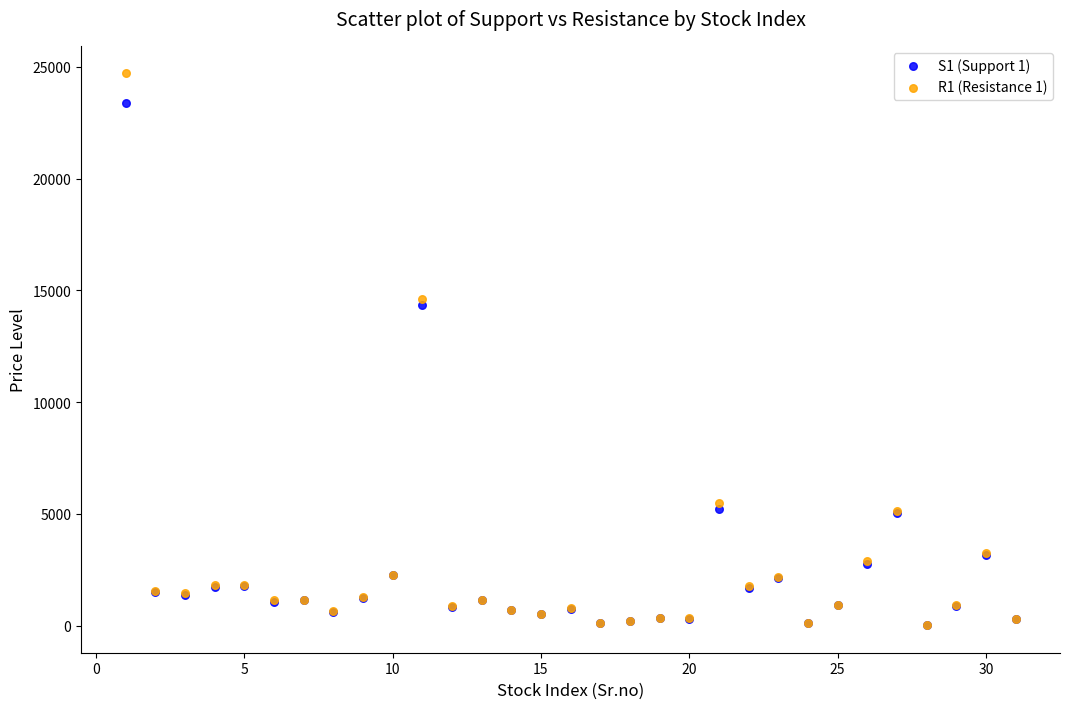

Which series reaches the maximum Y coordinate?

R1 (Resistance 1)